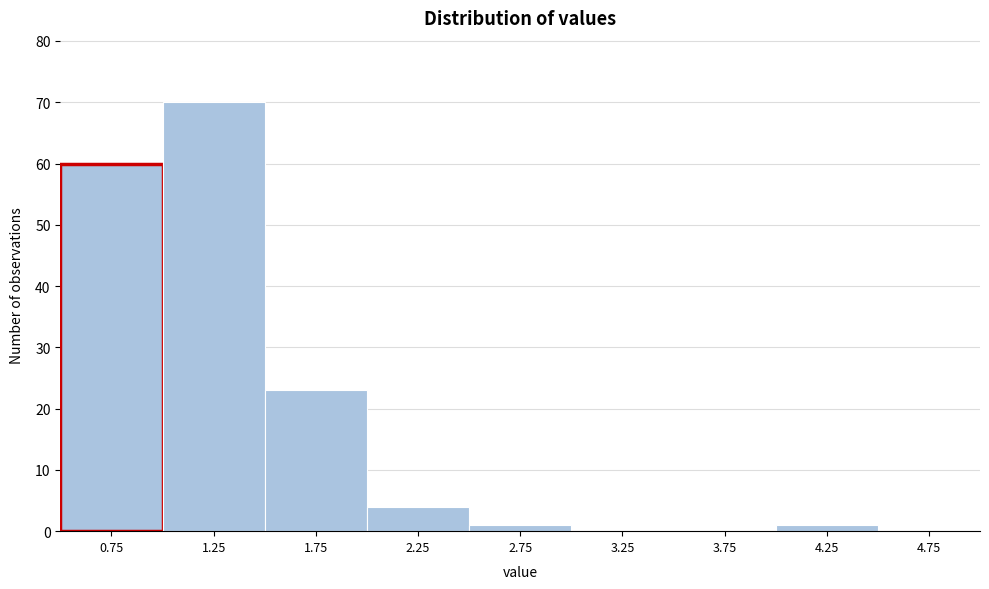

Reading left to right, list every bar in this chart as the range it spans on the x-axis followed by its height. The values are not printed on the chart, so give them approximately, as read against the axis.

0.5 to 1.0: 60
1.0 to 1.5: 70
1.5 to 2.0: 23
2.0 to 2.5: 4
2.5 to 3.0: 1
3.0 to 3.5: 0
3.5 to 4.0: 0
4.0 to 4.5: 1
4.5 to 5.0: 0